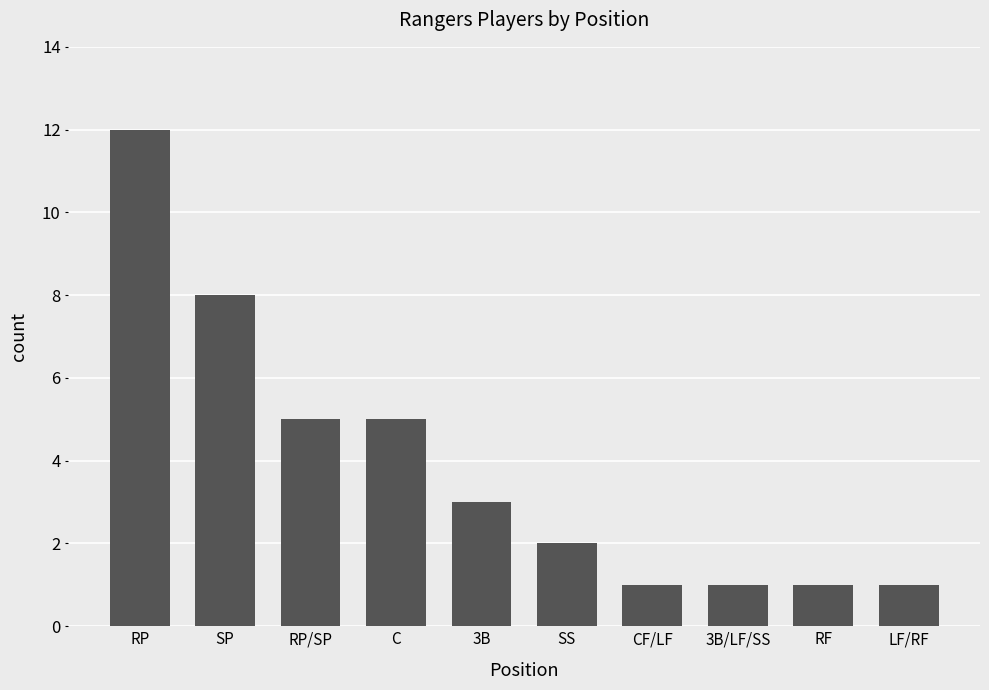

The value at RF is 0. True or false?

False